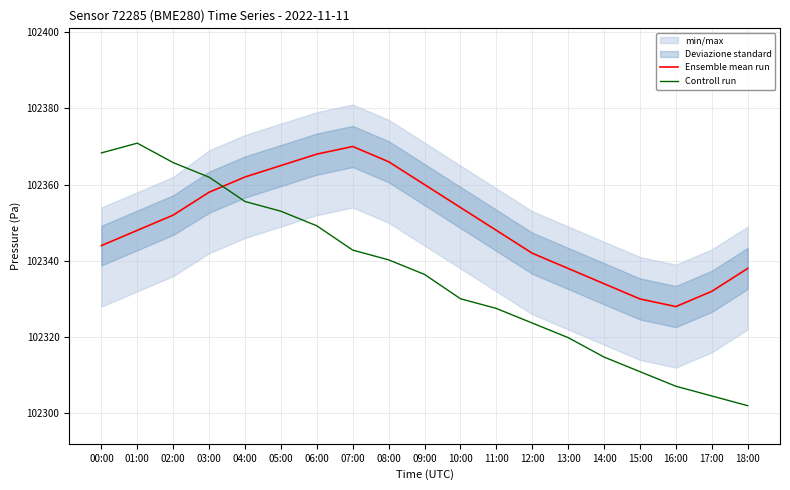

The Controll run series shows 41353.0 at 08:00. True or false?

False